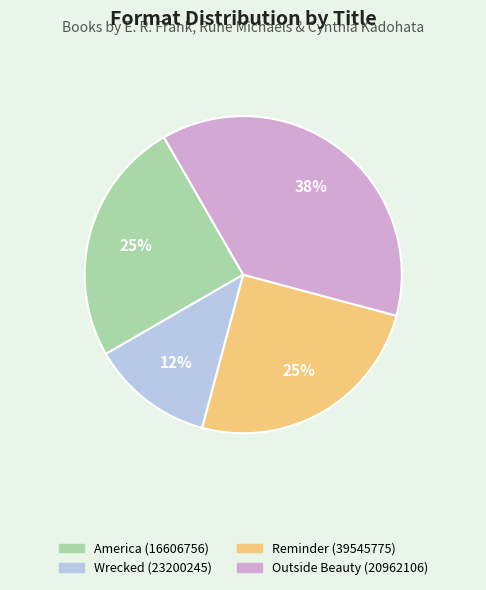

Is the sum of Wrecked (23200245) and Reminder (39545775) greater than half?

No